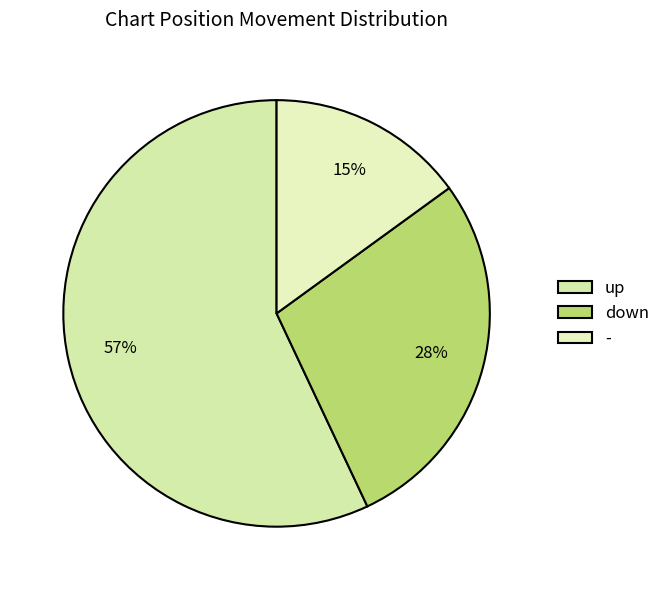

Does up account for over 50% of the chart?

Yes